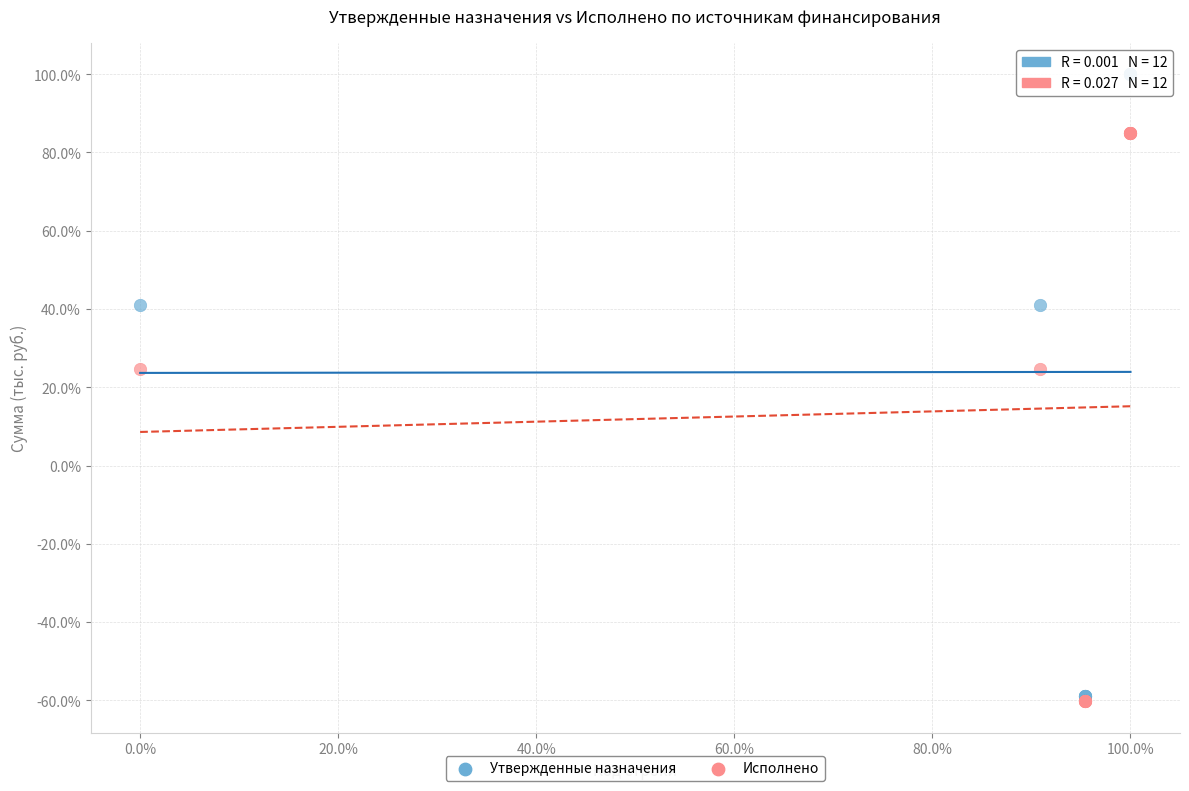

What are all the series names shown in the legend?

Утвержденные назначения, Исполнено